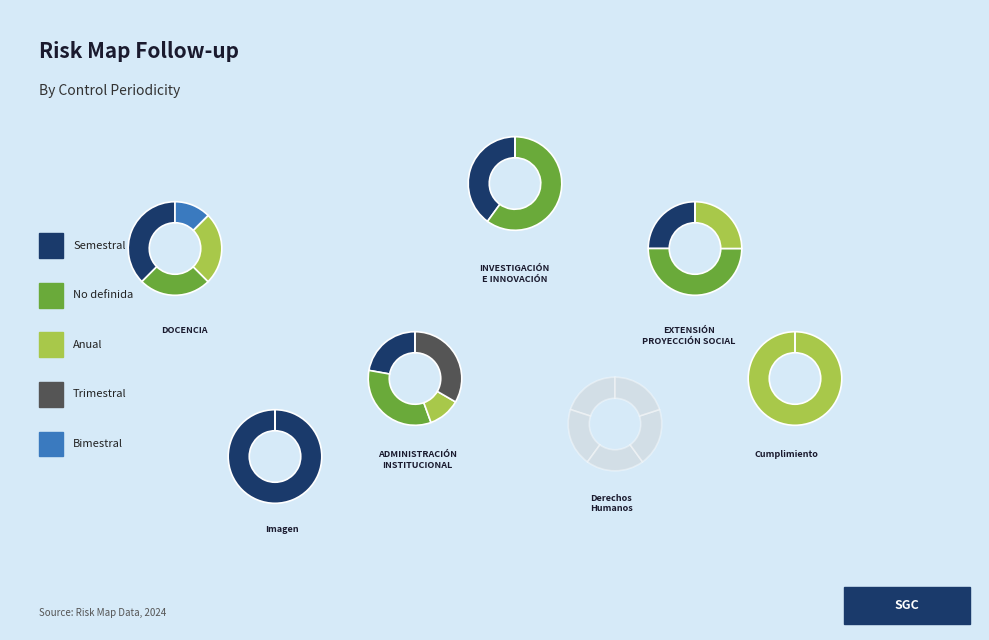

True or false: Trimestral accounts for 12% of the total.

True